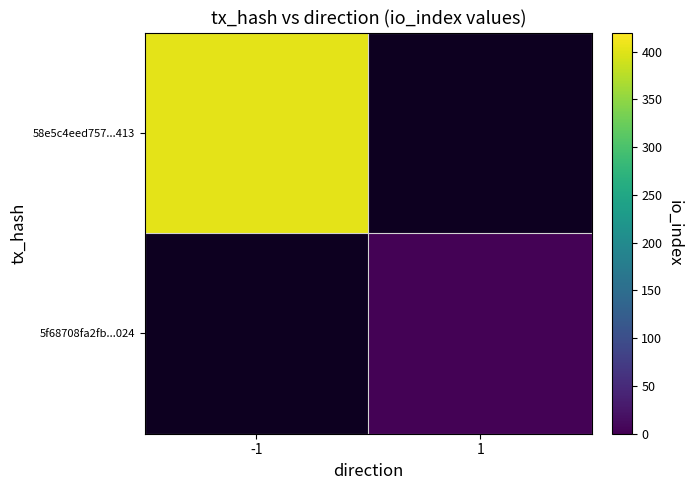

Reading right to left, transcribe all the data shown in this chart.

58e5c4eed757...413: 1=0	-1=403
5f68708fa2fb...024: 1=2	-1=0